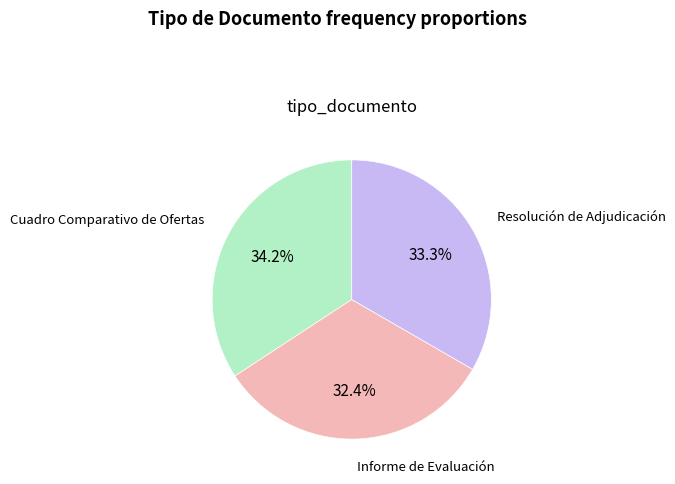

Is there any slice that represents more than half of the pie?

No